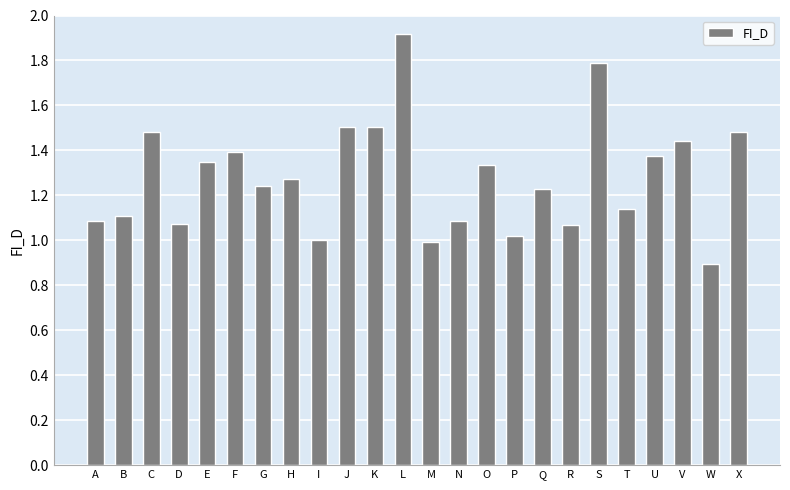

What is the difference between the values at L and O?

0.6